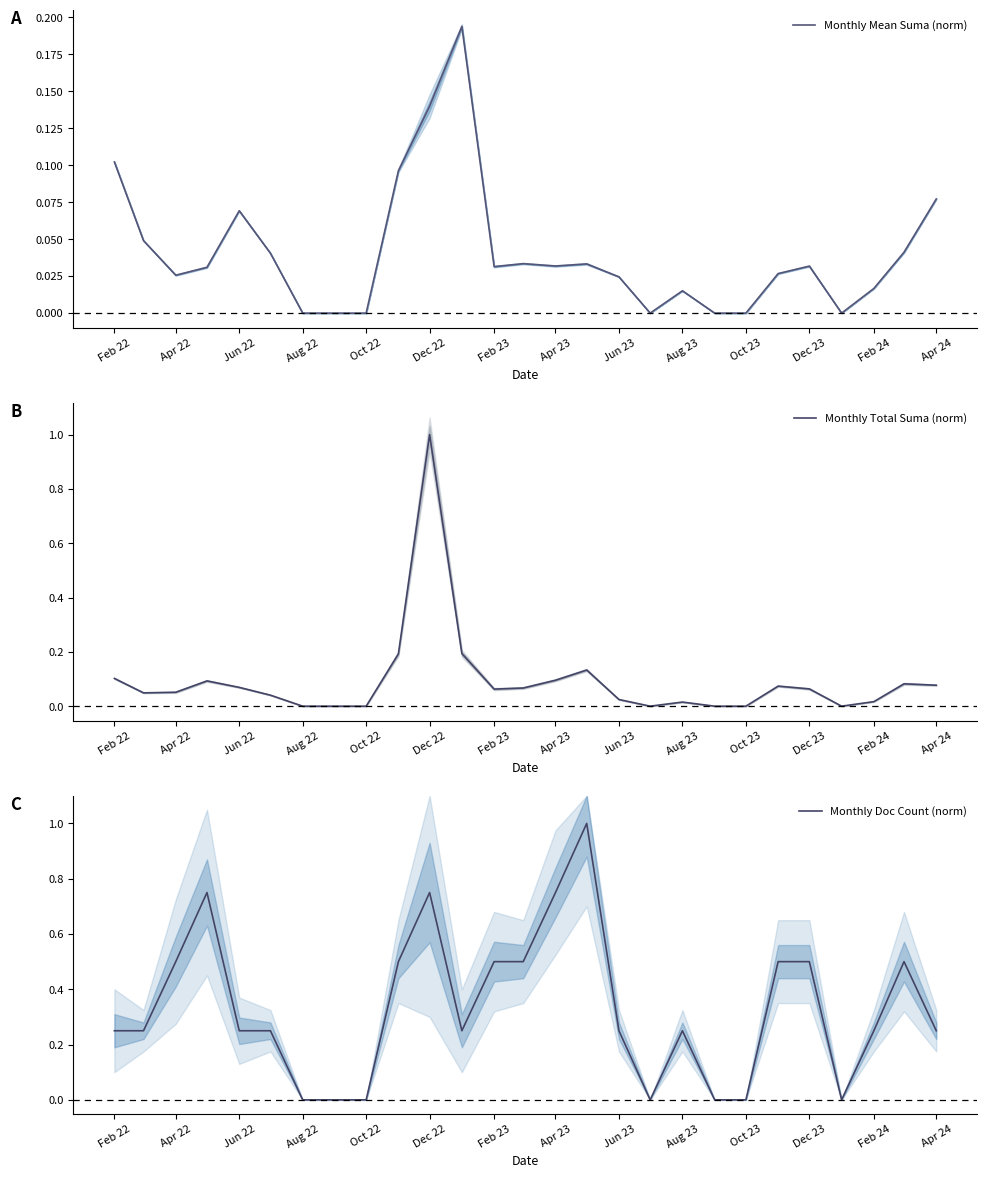

The Monthly Total Suma (norm) series shows 0.1 at Dec 22. True or false?

False